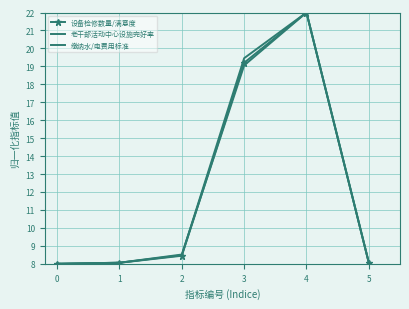

Reading left to right, what are all the values shown in this chart?

设备检修数量/满意度: 8.0	8.1	8.4	19.2	22.0	8.1
老干部活动中心设施完好率: 8.0	8.1	8.5	19.5	22.0	8.1
缴纳水/电费用标准: 8.0	8.1	8.5	19.1	22.0	8.1